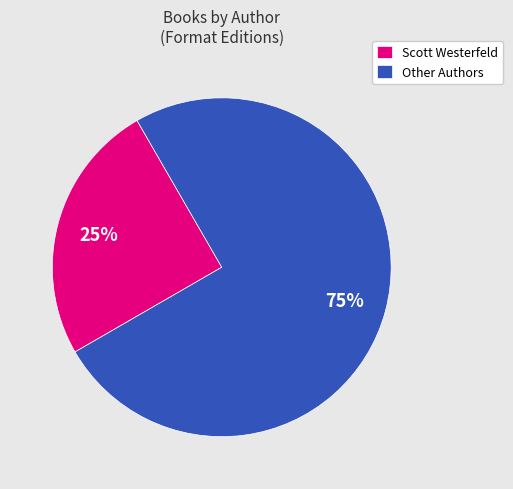

Is the sum of Scott Westerfeld and Other Authors greater than half?

Yes